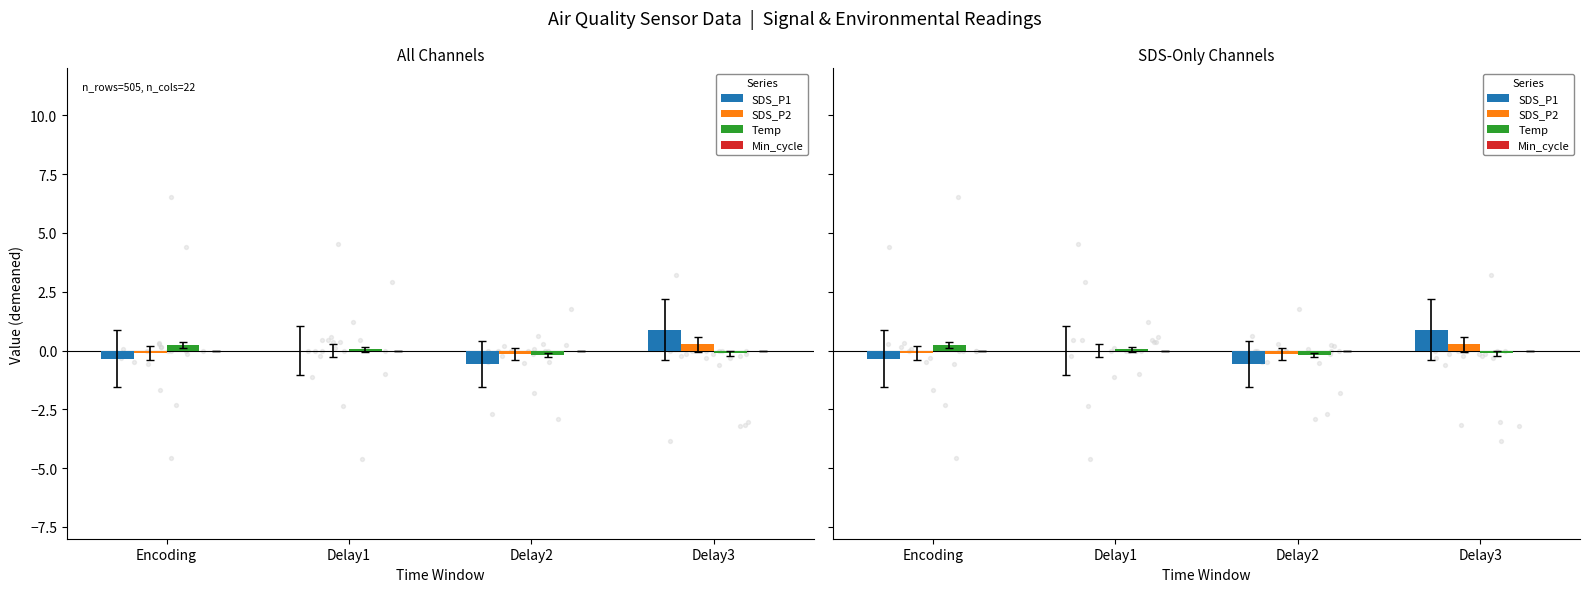

Is the value of SDS_P2 at Delay2 greater than the value of SDS_P1 at Delay1?

No